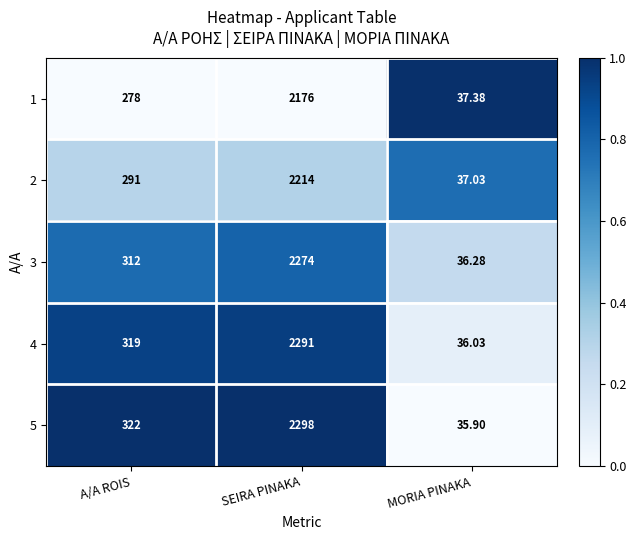

At which category is the sum across all series the highest?

SEIRA PINAKA